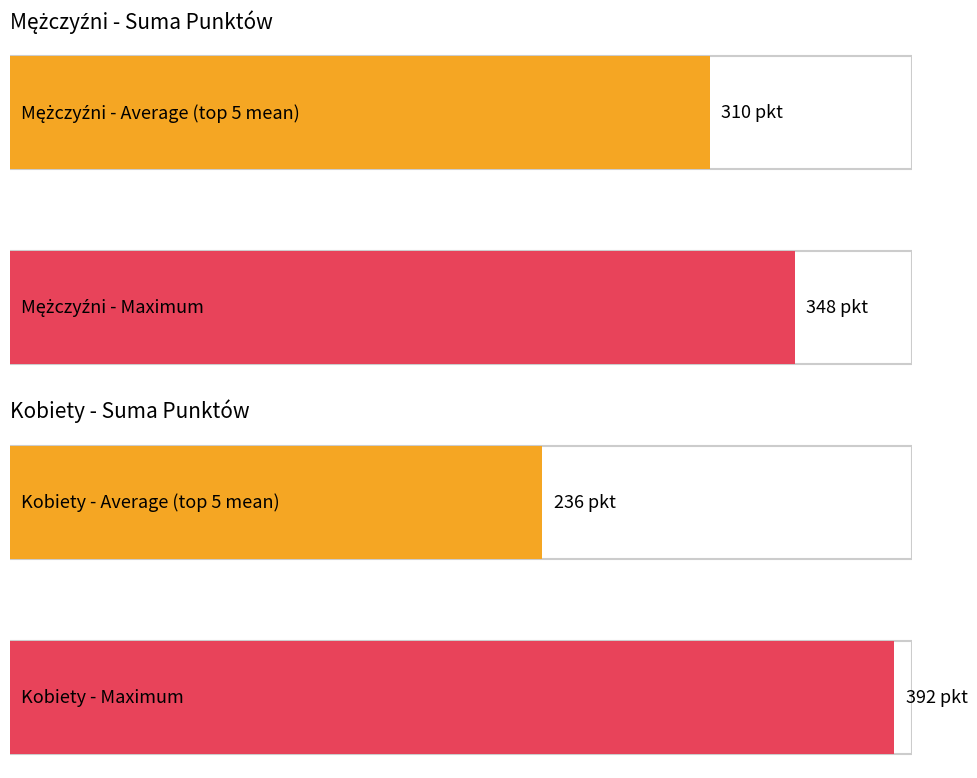

Which series has the widest spread of values?

Kobiety